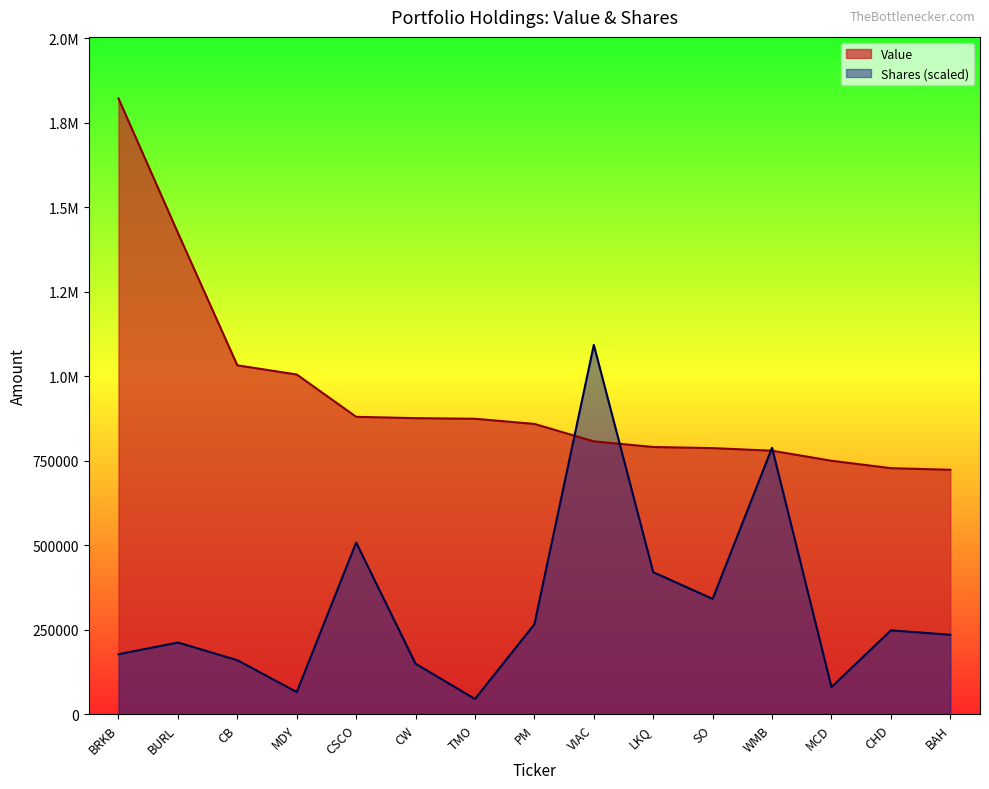

At which category does the chart reach its peak across all series?

BRKB